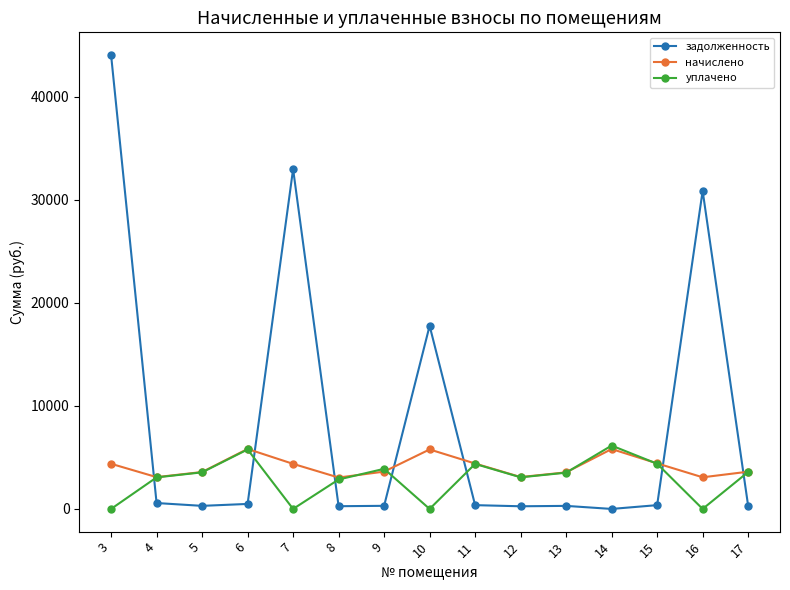

What is the total value across all series at 10?

23534.5